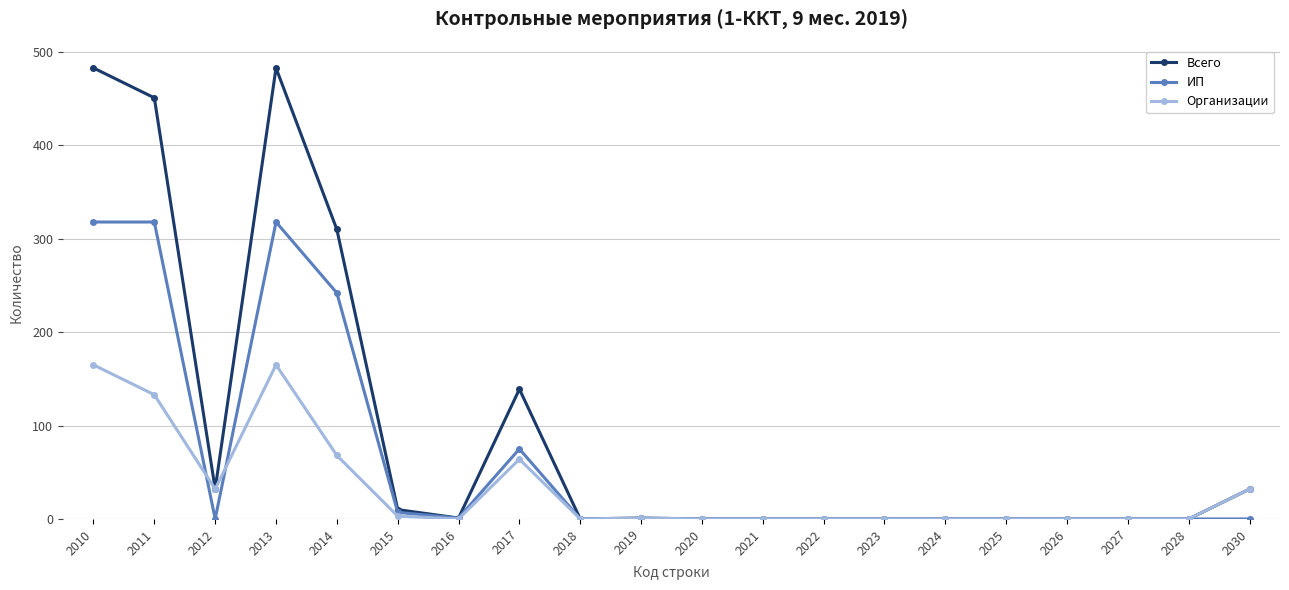

The value of Организации at 2017 is 83. True or false?

False